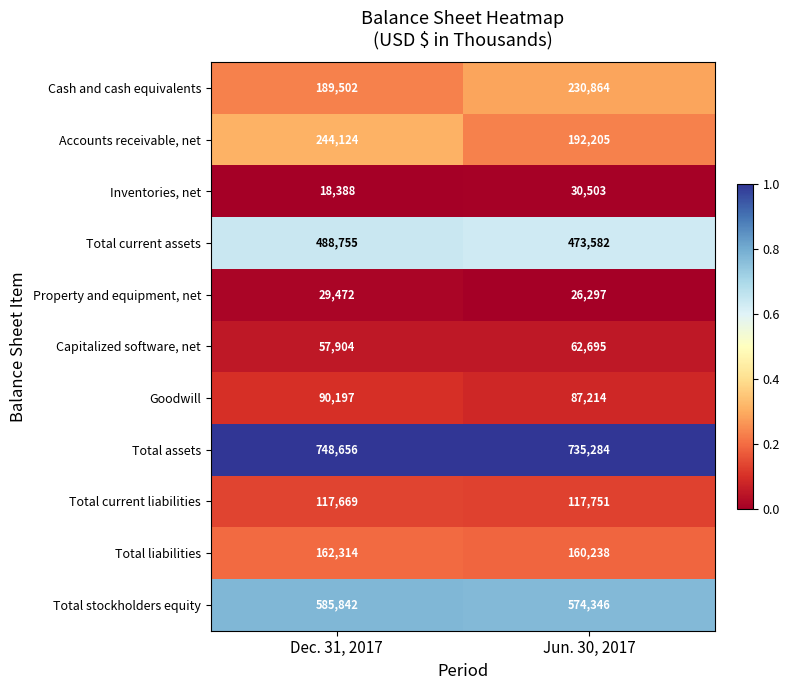

Is it true that Accounts receivable, net equals 192205 at Jun. 30, 2017?

True